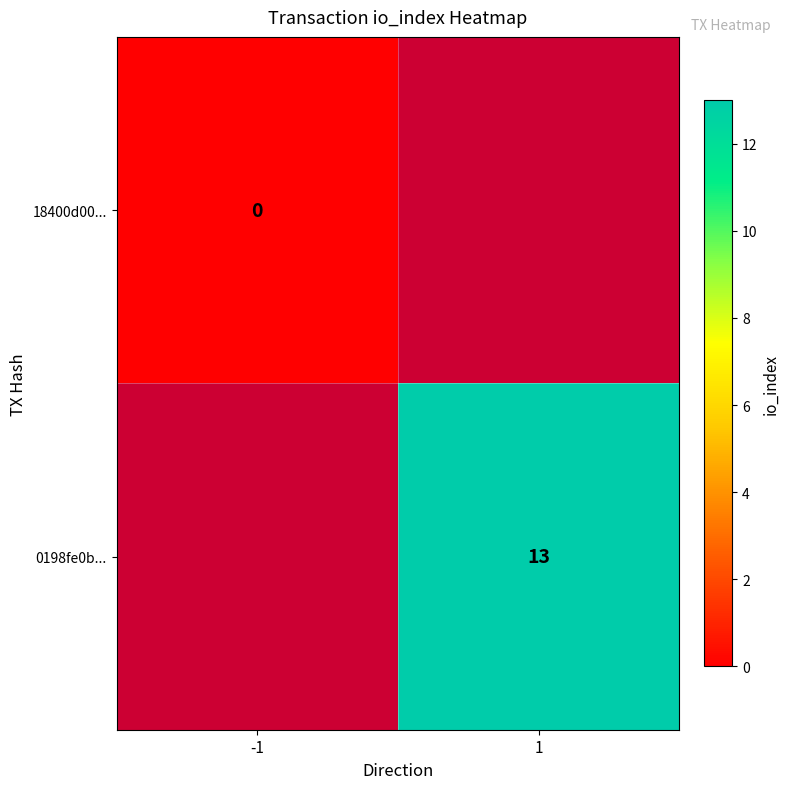

Is it true that 0198fe0b... equals 7 at 1?

False